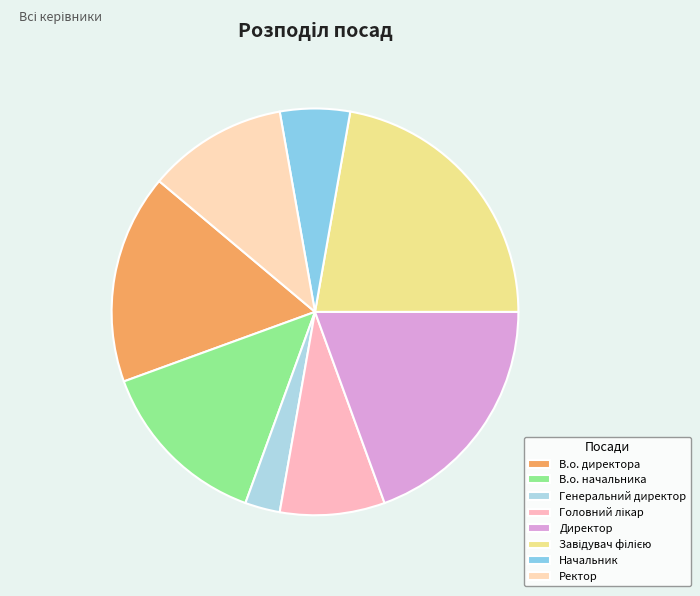

Count the number of slices in the pie.

8